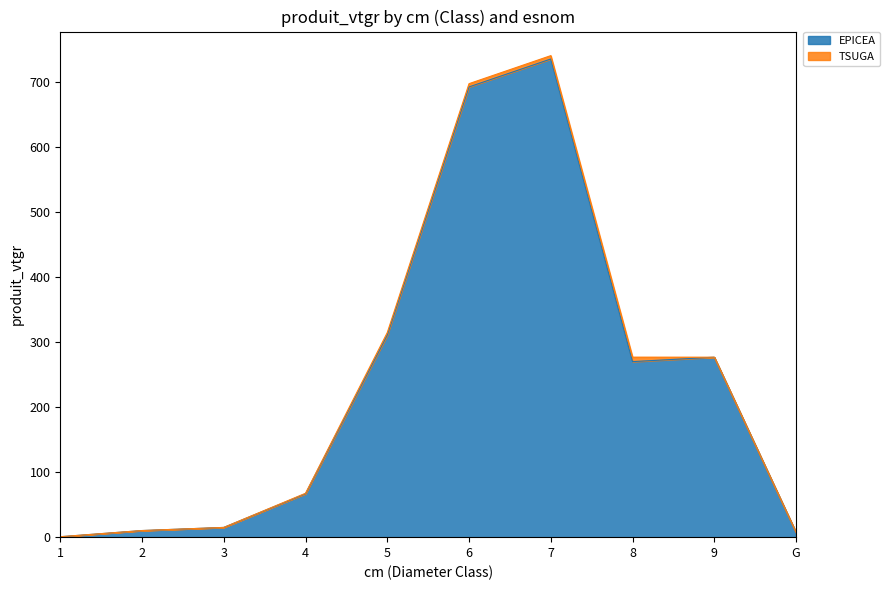

How many points are higher than both their immediate neighbors (excluding endpoints)?

2